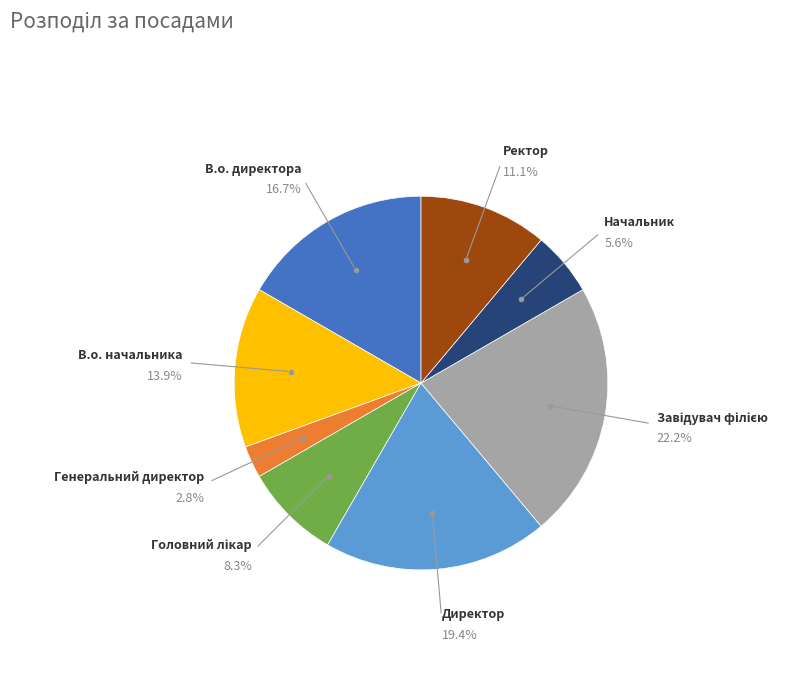

To the nearest percent, what is the average slice percentage?

12%